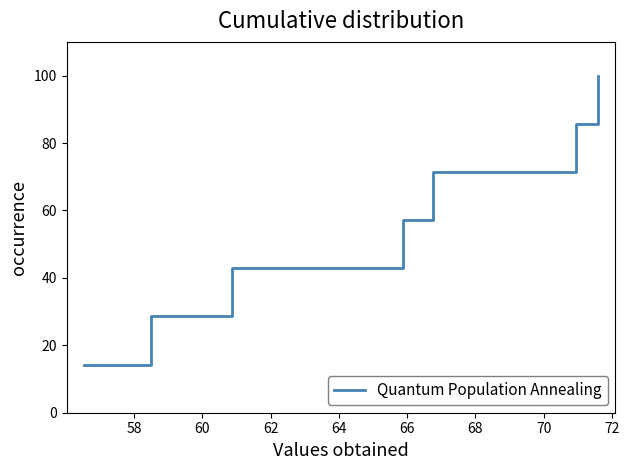

What is the sum of all values?

400.0